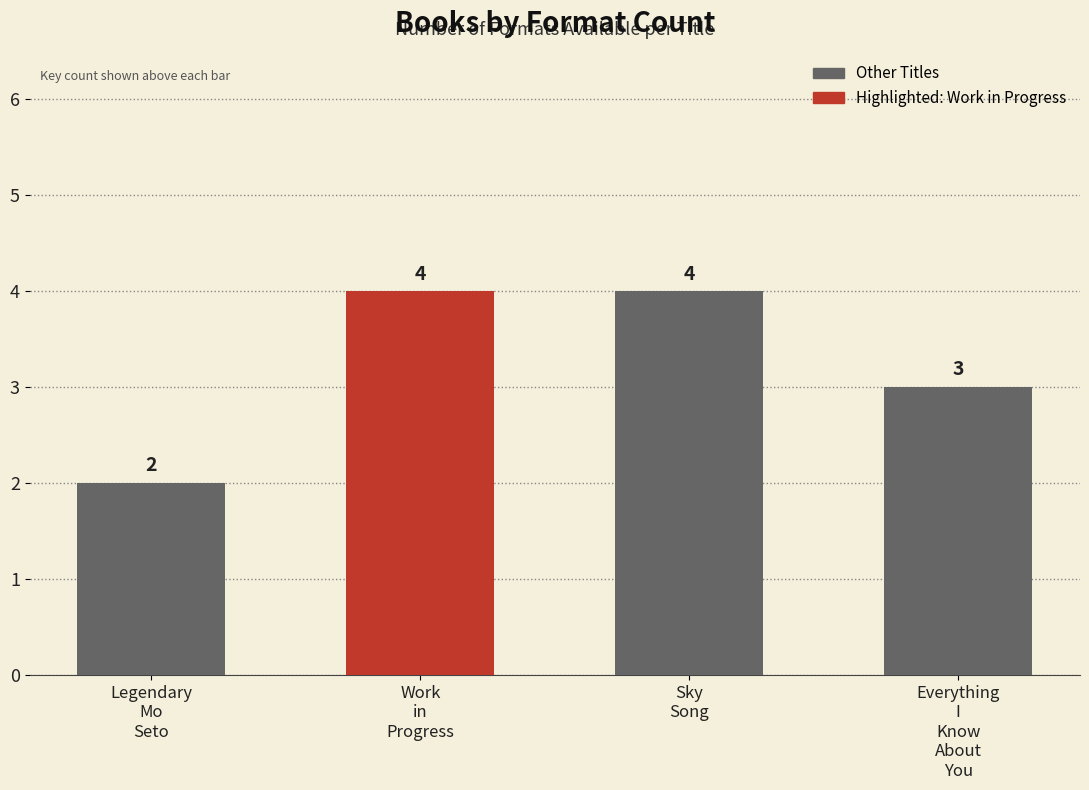

What is the greatest value displayed?

4